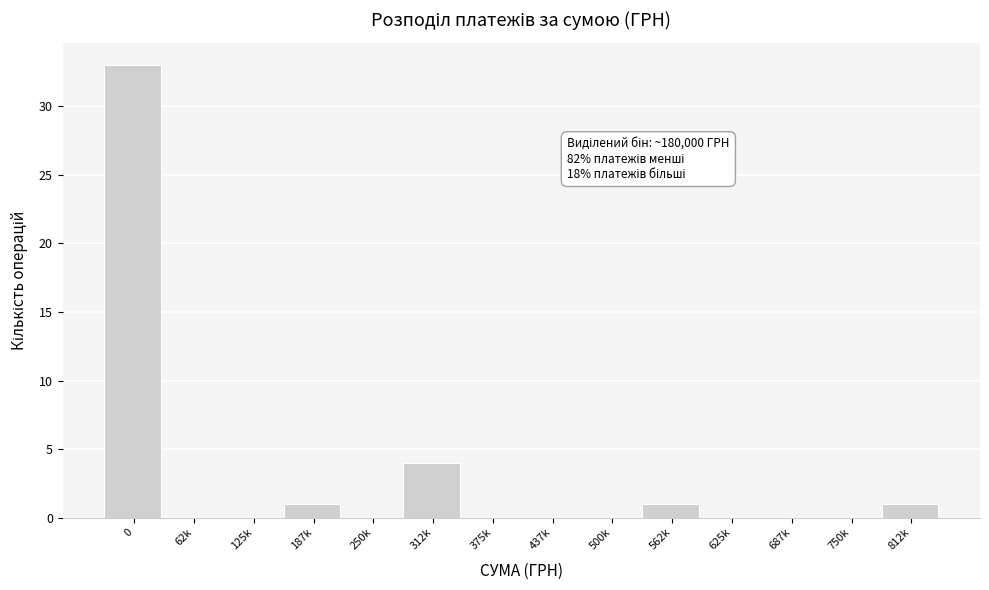

Reading right to left, list all the values displayed in this chart.

812k=1	750k=0	687k=0	625k=0	562k=1	500k=0	437k=0	375k=0	312k=4	250k=0	187k=1	125k=0	62k=0	0=33